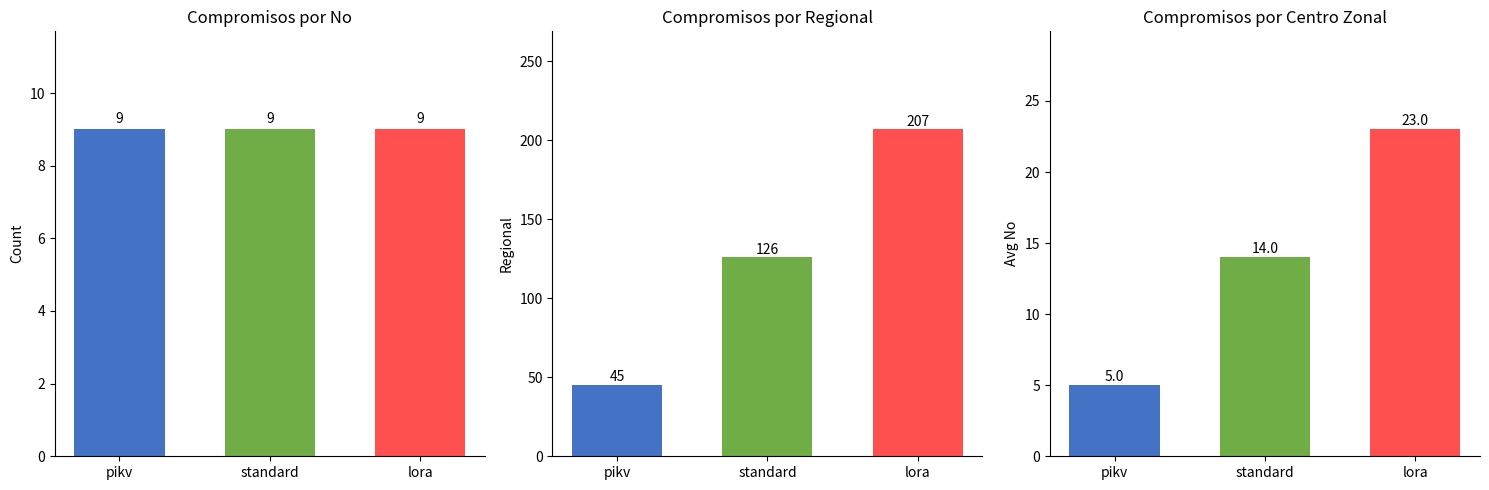

What are all the series names shown in the legend?

Count, Regional, Centro Zonal